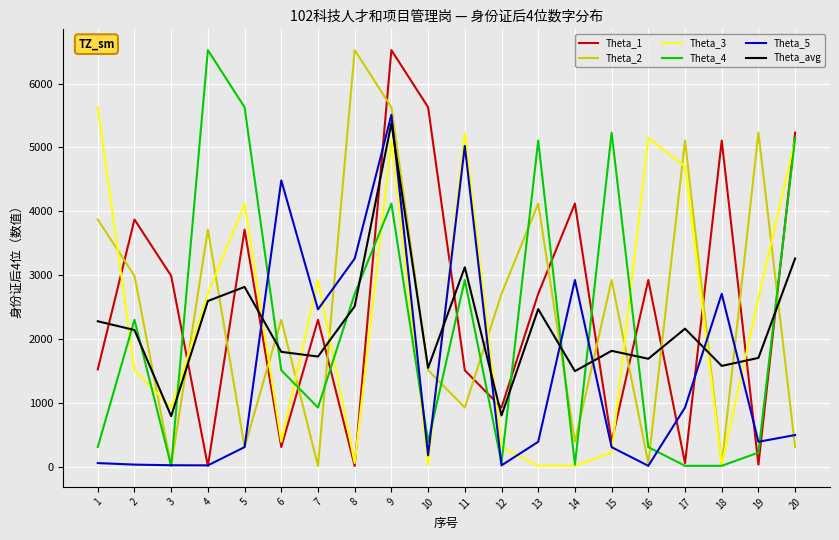

What is the maximum value for Theta_avg?

5378.6